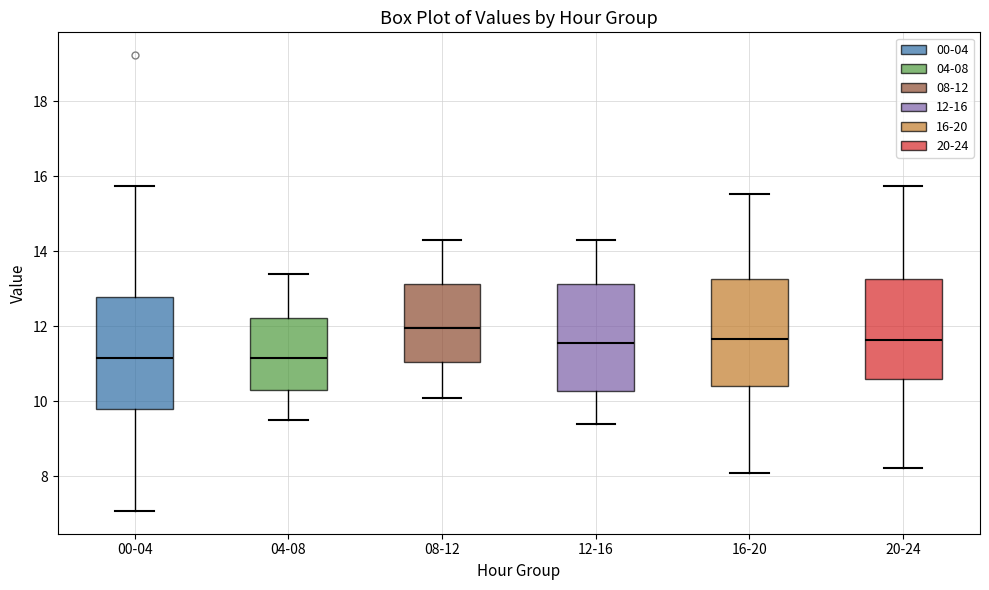

Reading left to right, read every box against the y-axis: the position of its median line, the range the box covers, and the ends of its whiskers. The values are not printed on the chart, so give them approximately, as read against the axis.

00-04: median 11.2, box 9.8 to 12.8, whiskers 7.0 to 15.8
04-08: median 11.2, box 10.4 to 12.2, whiskers 9.6 to 13.4
08-12: median 12.0, box 11.0 to 13.2, whiskers 10.2 to 14.4
12-16: median 11.6, box 10.2 to 13.2, whiskers 9.4 to 14.4
16-20: median 11.6, box 10.4 to 13.2, whiskers 8.2 to 15.6
20-24: median 11.6, box 10.6 to 13.2, whiskers 8.2 to 15.8